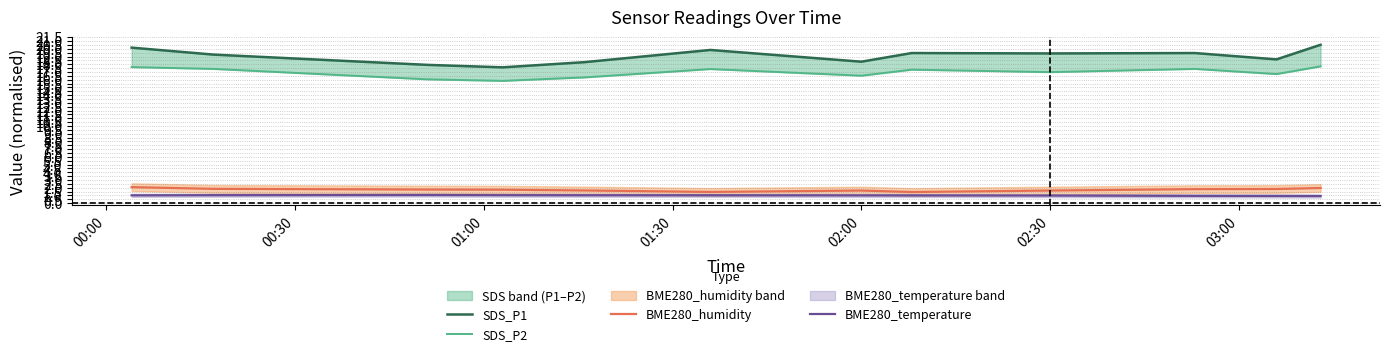

What is the minimum value for BME280_humidity?

1.5